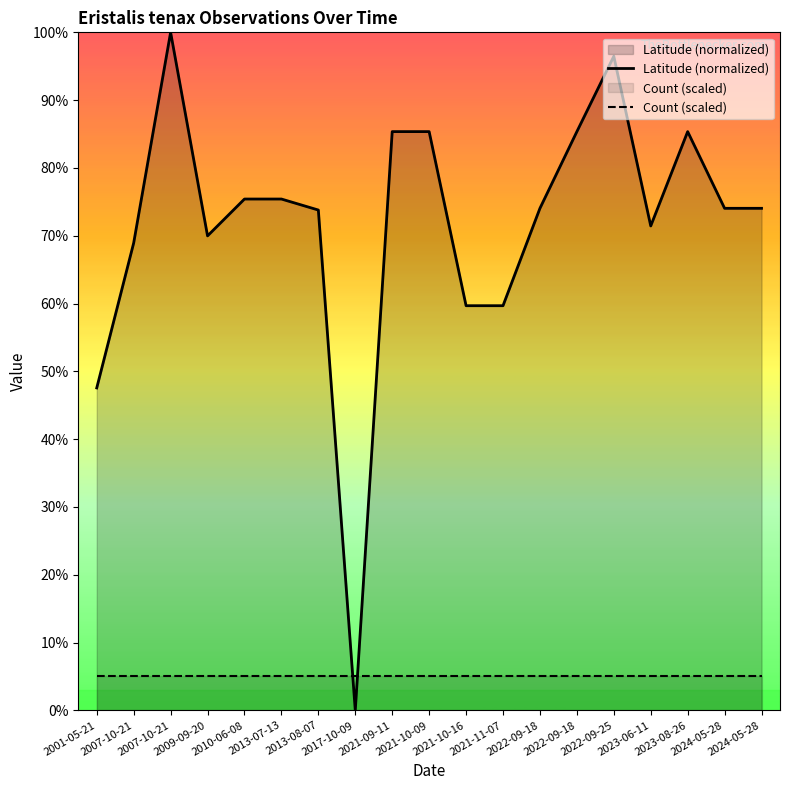

Rank the series at 2023-06-11 from lowest to highest value.

Count (scaled), Latitude (normalized)